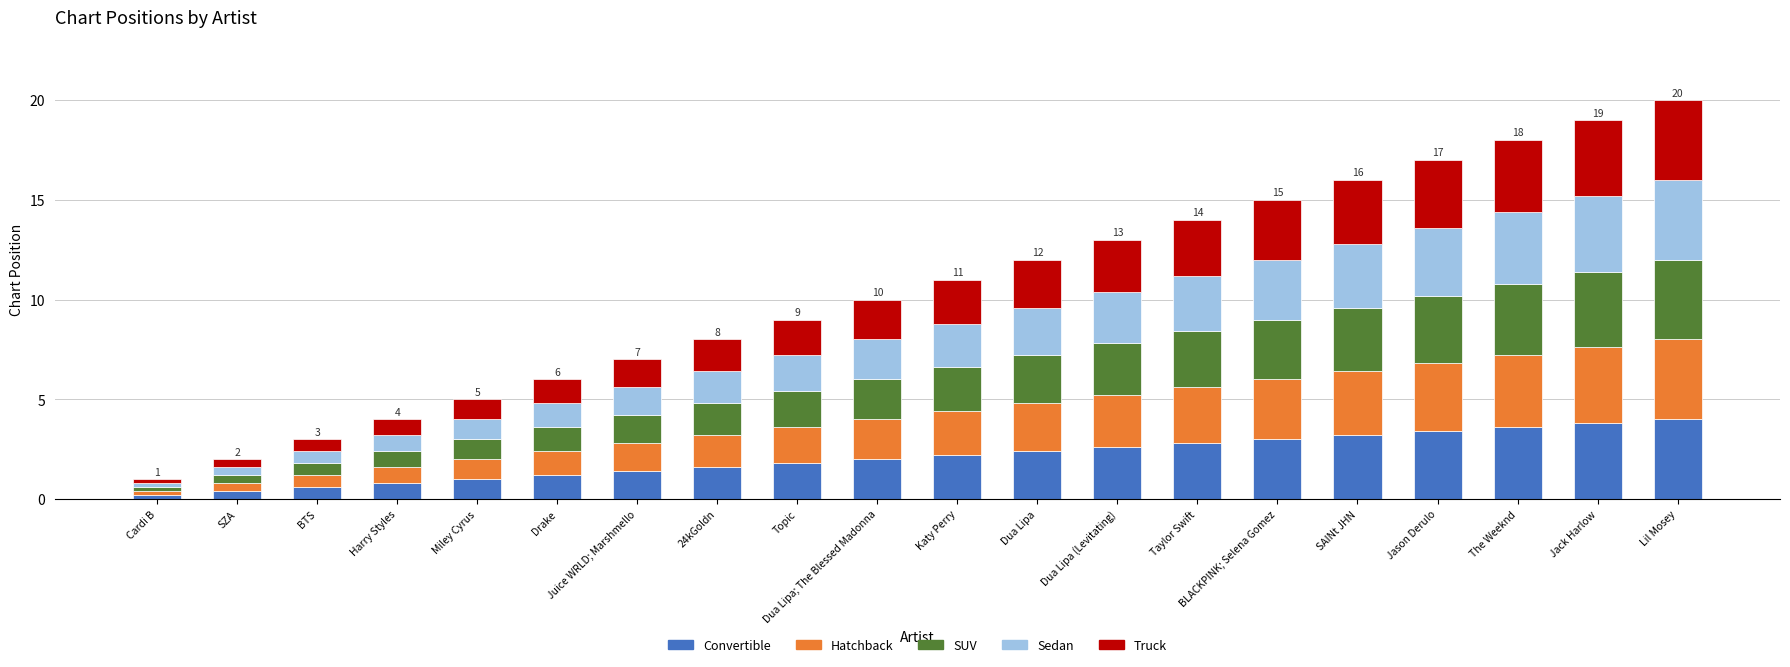

What is the total value across all series at Lil Mosey?

20.0